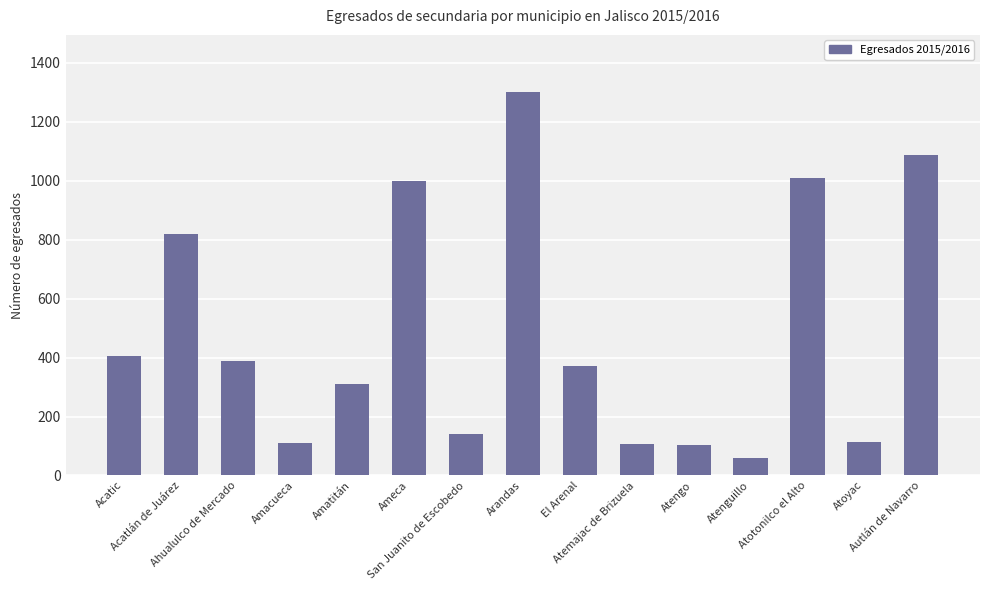

What is the difference between the maximum and minimum values?

1241